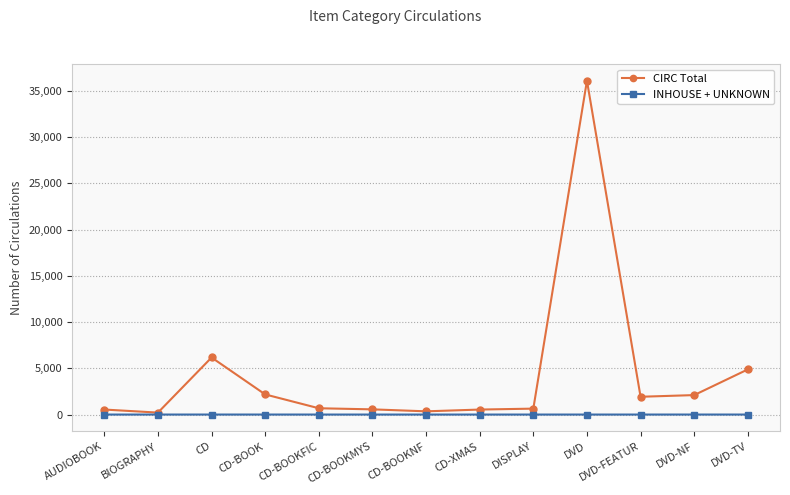

Which series changed the most between BIOGRAPHY and DVD-TV?

CIRC Total